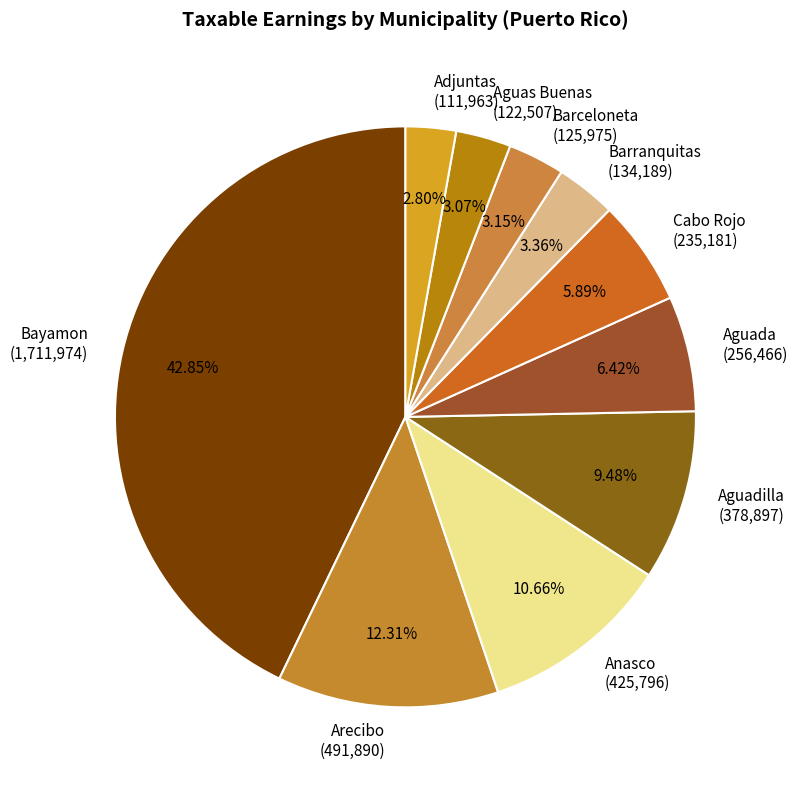

Which has a higher value, Adjuntas (111,963) or Arecibo (491,890)?

Arecibo (491,890)